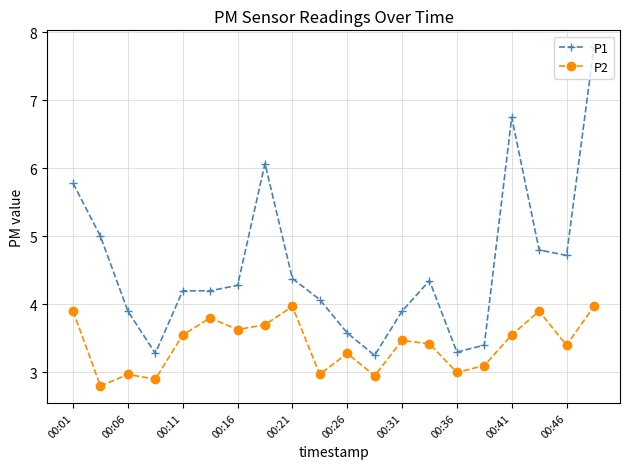

True or false: P1 has more than 2 points higher than both neighbors.

True